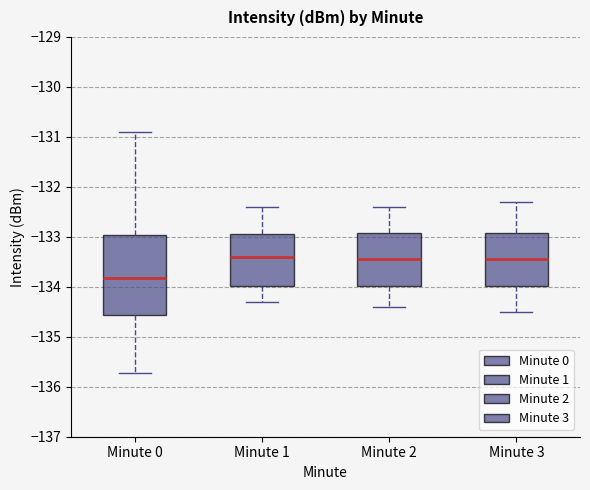

Which box's median line is the lowest?

Minute 0